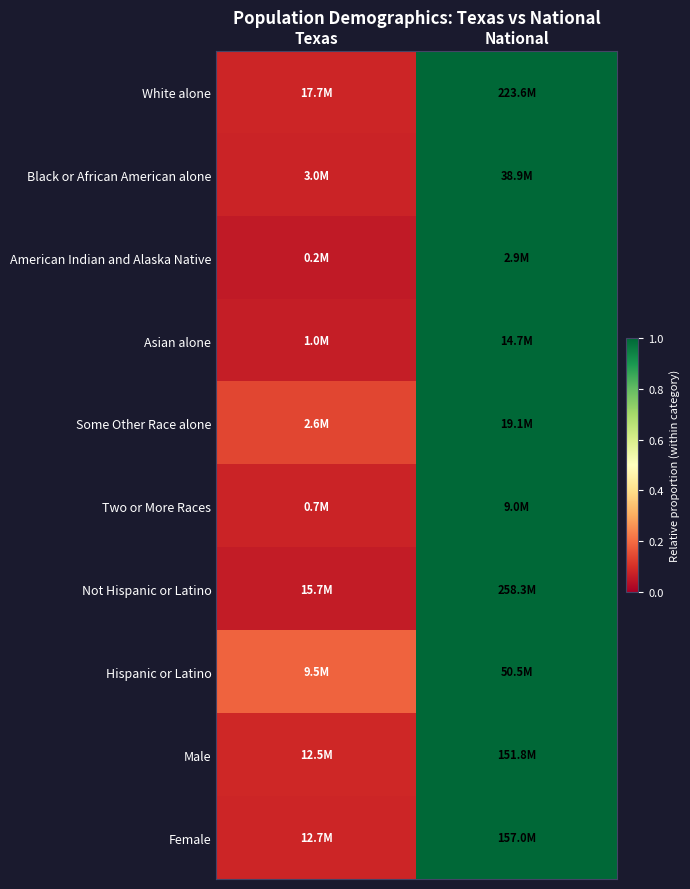

Reading left to right, list all the values displayed in this chart.

White alone: Texas=0.1	National=1.0
Black or African American alone: Texas=0.1	National=1.0
American Indian and Alaska Native: Texas=0.1	National=1.0
Asian alone: Texas=0.1	National=1.0
Some Other Race alone: Texas=0.1	National=1.0
Two or More Races: Texas=0.1	National=1.0
Not Hispanic or Latino: Texas=0.1	National=1.0
Hispanic or Latino: Texas=0.2	National=1.0
Male: Texas=0.1	National=1.0
Female: Texas=0.1	National=1.0